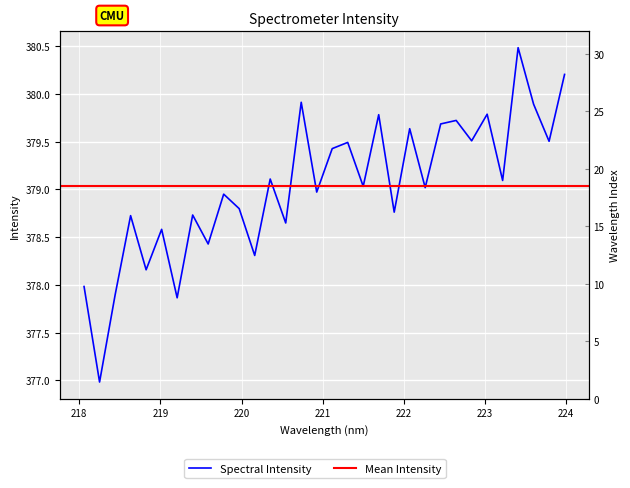

Rank the categories by value from highest to lowest.

223.408, 223.9802, 220.7354, 223.5987, 223.0264, 221.6902, 222.6447, 222.4538, 222.0721, 222.8355, 223.7895, 221.3083, 221.1174, 220.3533, 223.2172, 221.4993, 222.263, 220.9264, 219.7801, 219.9712, 221.8812, 219.3979, 218.6332, 220.5444, 219.0156, 219.589, 220.1623, 218.8244, 218.0596, 218.442, 219.2067, 218.2508